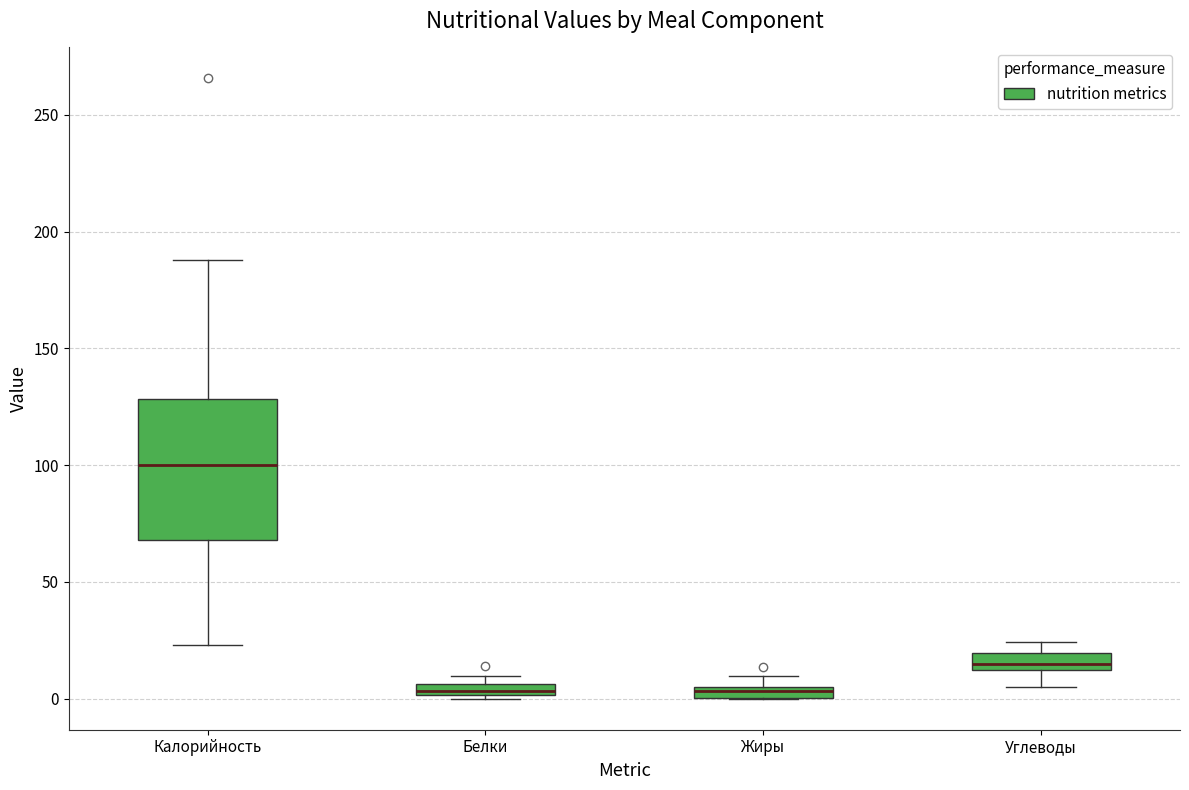

Where does the median line of the box for Углеводы sit on the y-axis? The values are not printed on the chart, so give them approximately, as read against the axis.

15